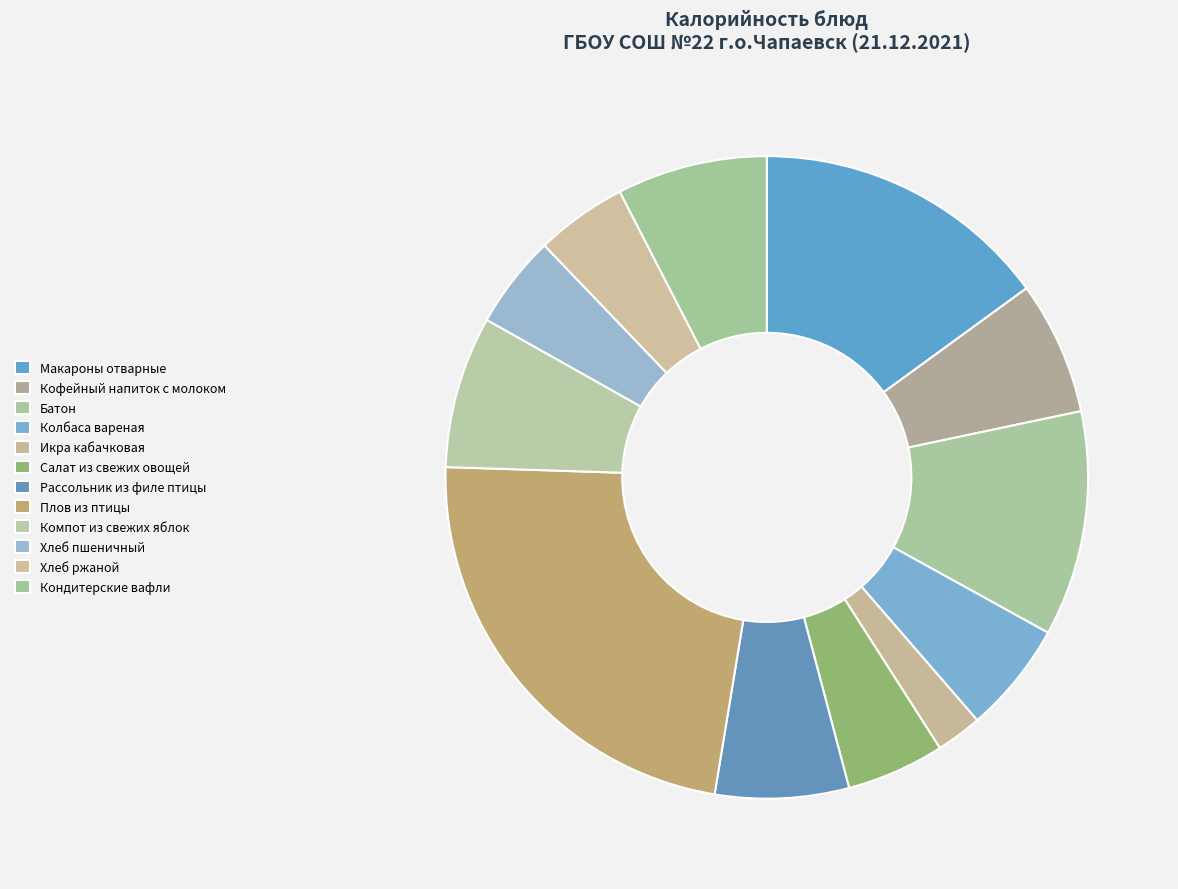

The Рассольник из филе птицы slice represents 7% of the pie. True or false?

True